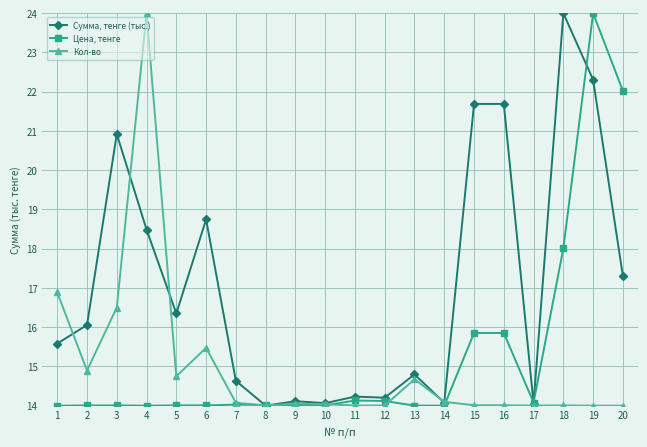

How many lines are shown in the chart?

3